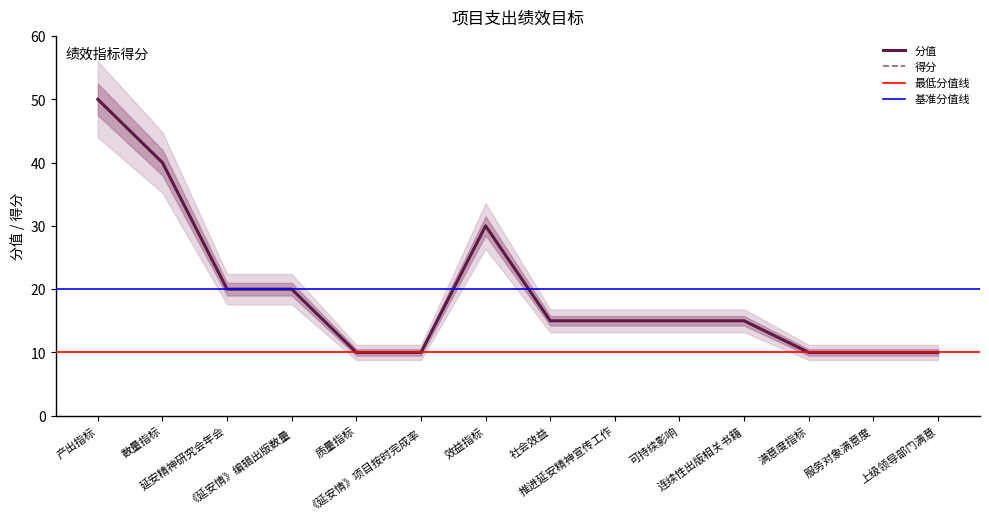

What is the label of the 5th point from the left?

质量指标